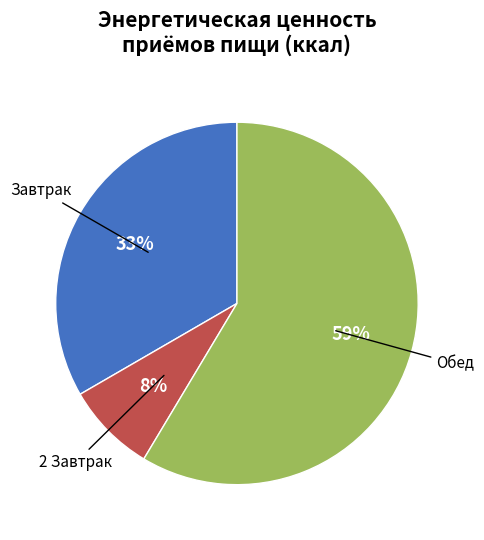

Rank the categories by value from highest to lowest.

Обед, Завтрак, 2 Завтрак